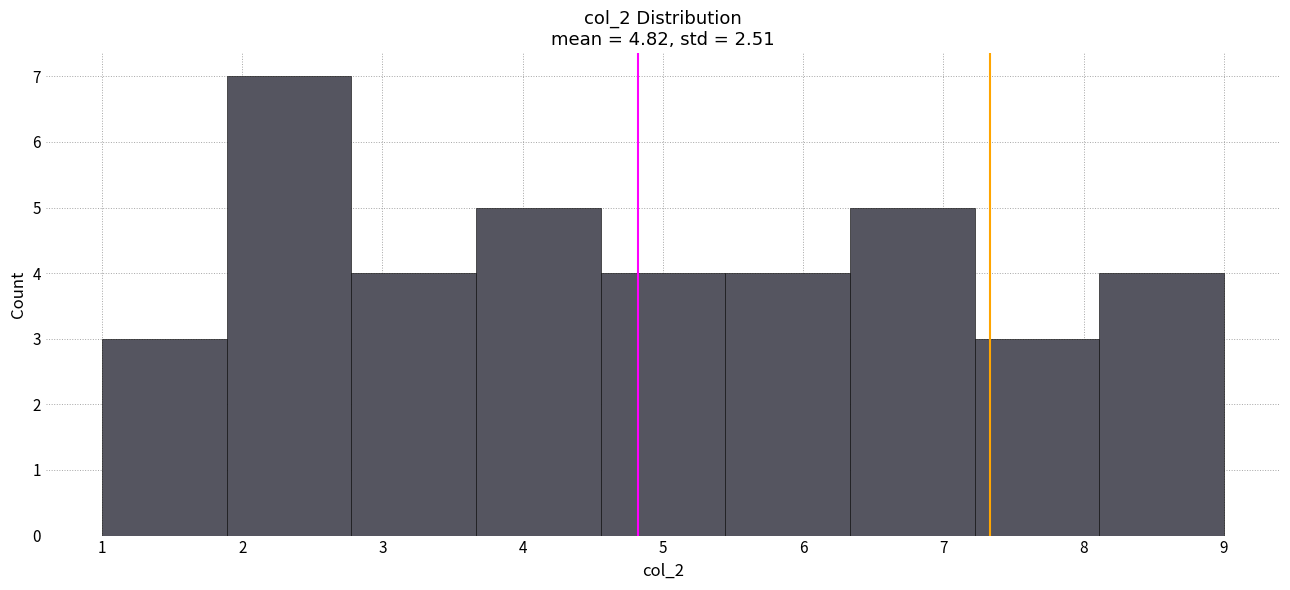

Reading left to right, list every bar in this chart as the range it spans on the x-axis followed by its height. Neither the bar edges nor the heights are printed on the chart, so give them approximately, as read against the axes.

1.0 to 1.9: 3
1.9 to 2.8: 7
2.8 to 3.7: 4
3.7 to 4.6: 5
4.6 to 5.4: 4
5.4 to 6.3: 4
6.3 to 7.2: 5
7.2 to 8.1: 3
8.1 to 9.0: 4